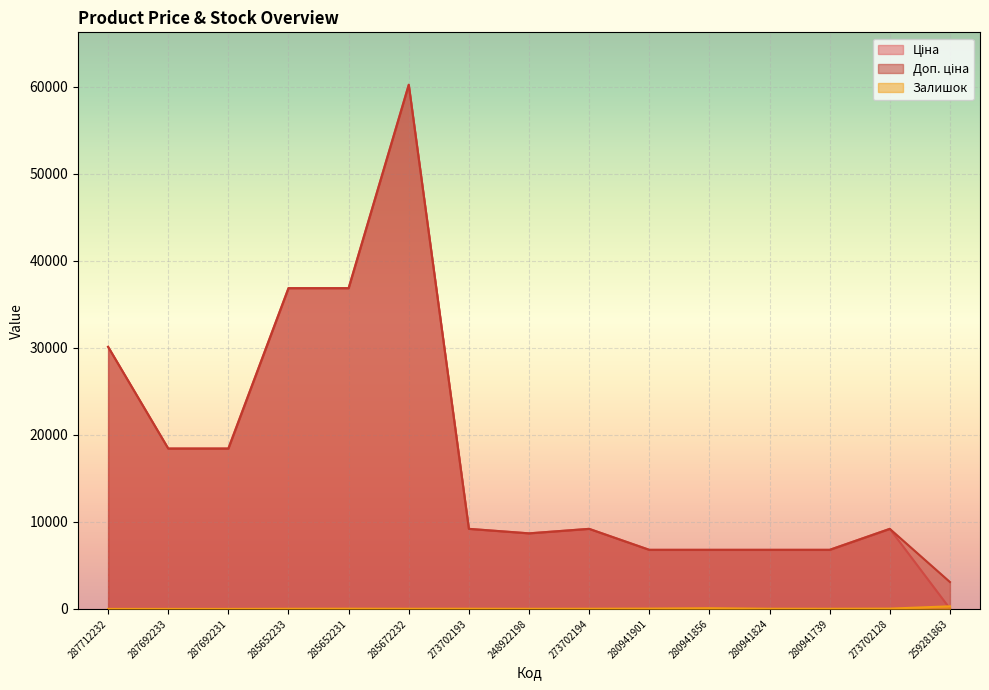

What are all the series names shown in the legend?

Ціна, Доп. ціна, Залишок